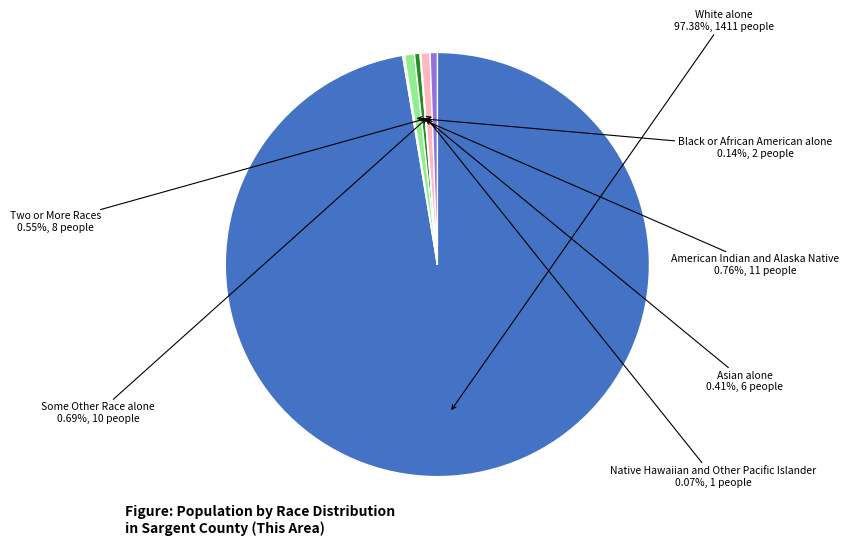

What is the ratio of the value at White alone to the value at Asian alone?

235.2